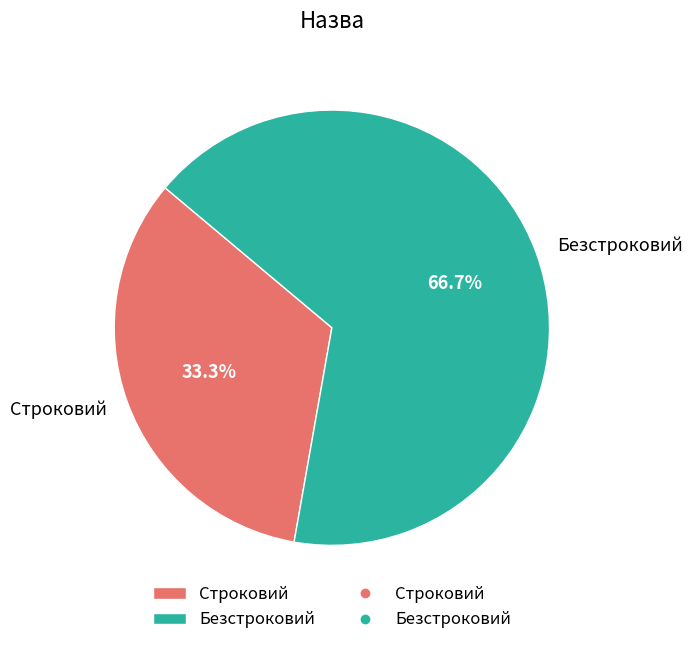

What percentage is the Безстроковий slice, to the nearest percent?

67%